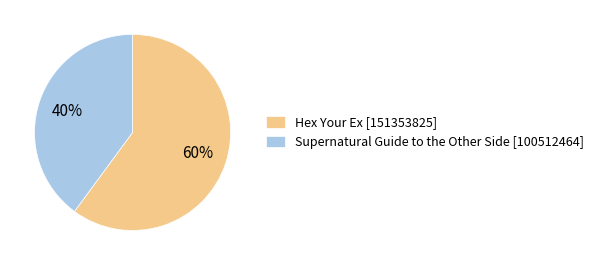

To the nearest percent, what percentage of the pie is Supernatural Guide to the Other Side [100512464]?

40%